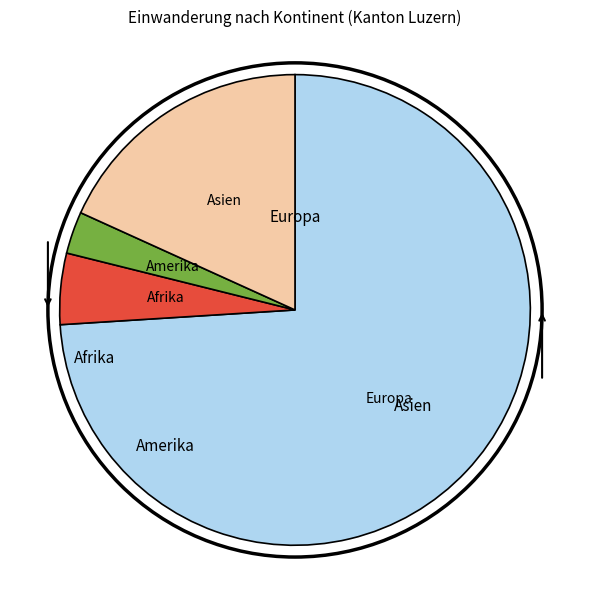

Combined, do Europa and Amerika account for over 50%?

Yes